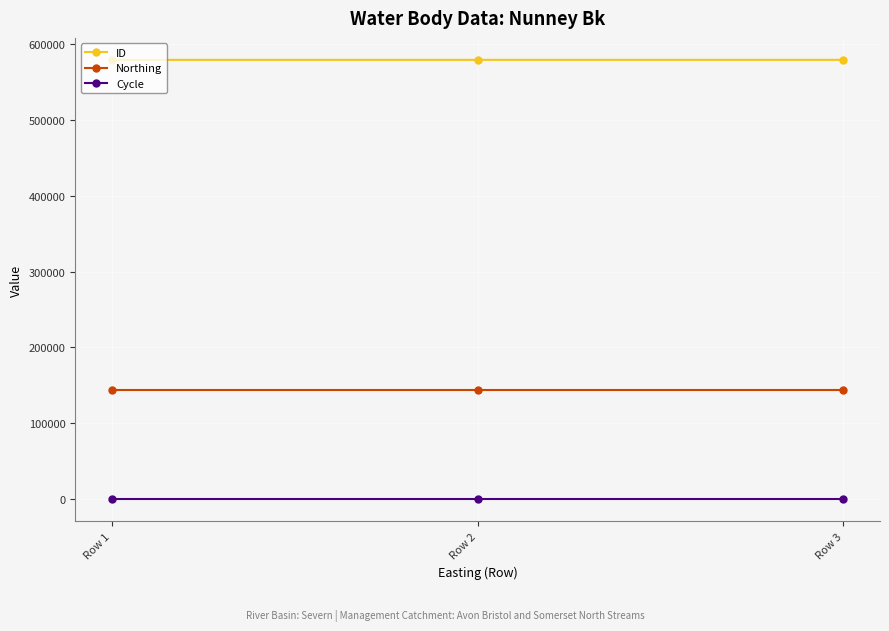

What is the highest value of the ID series?

579150